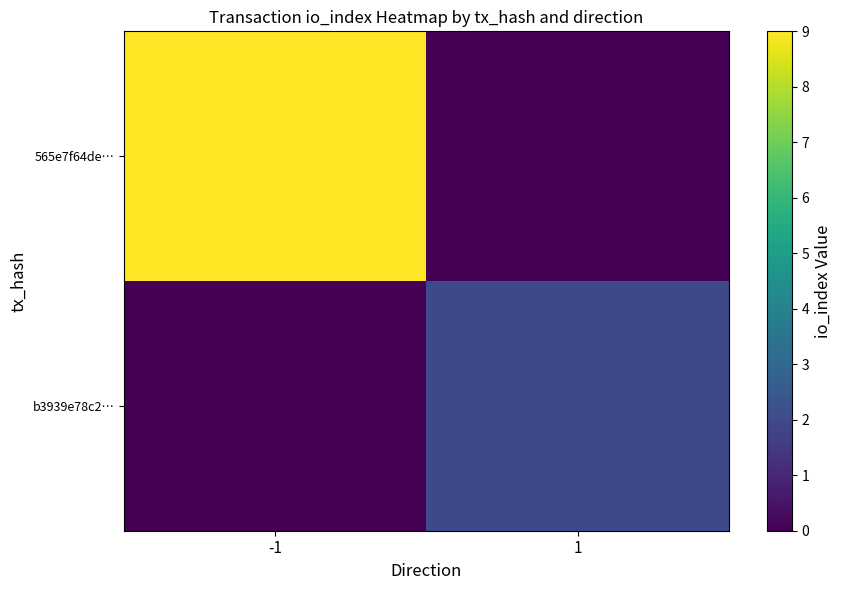

Rank the series by their average value, from highest to lowest.

565e7f64de…, b3939e78c2…